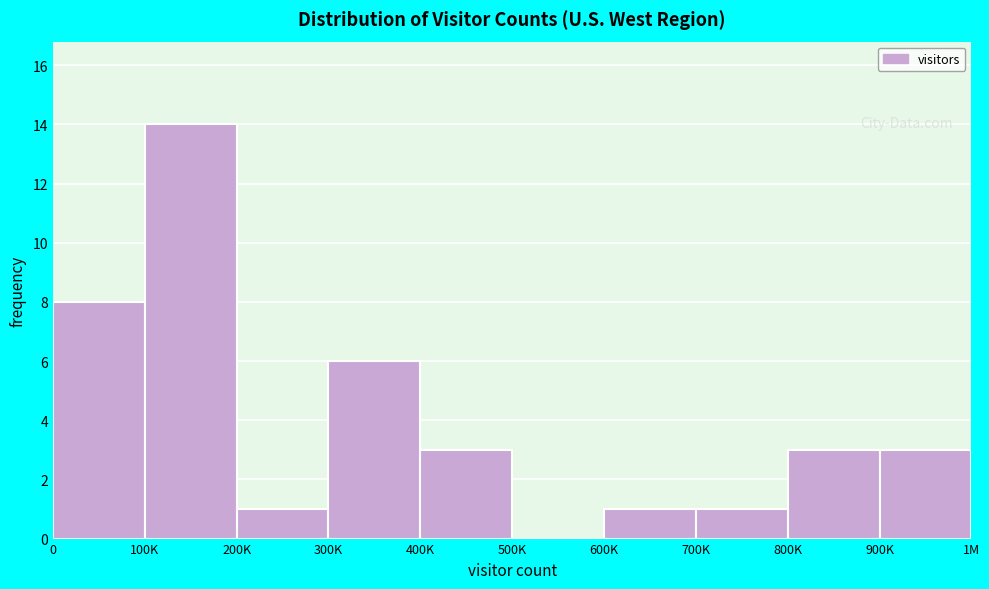

Reading left to right, what are all the values shown in this chart?

0=8	100K=14	200K=1	300K=6	400K=3	500K=0	600K=1	700K=1	800K=3	900K=3